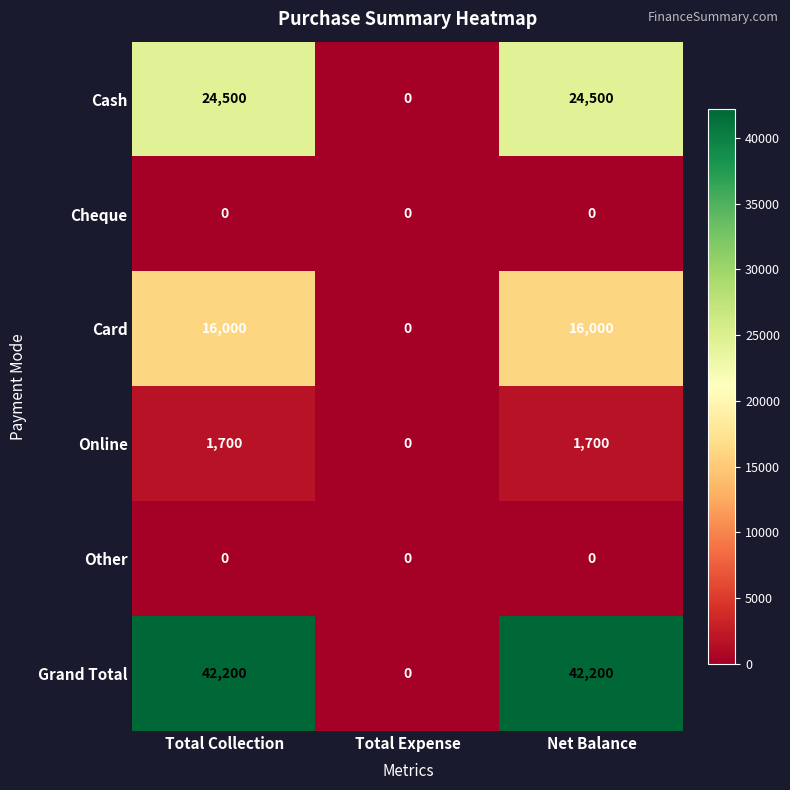

How many data points does each series have?

3